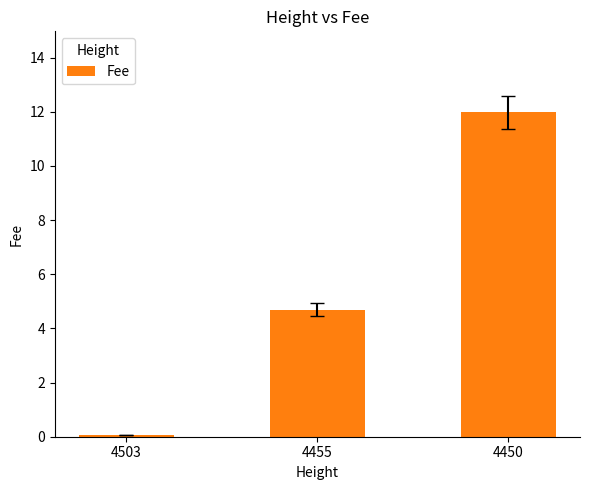

What is the maximum value shown in the chart?

12.0